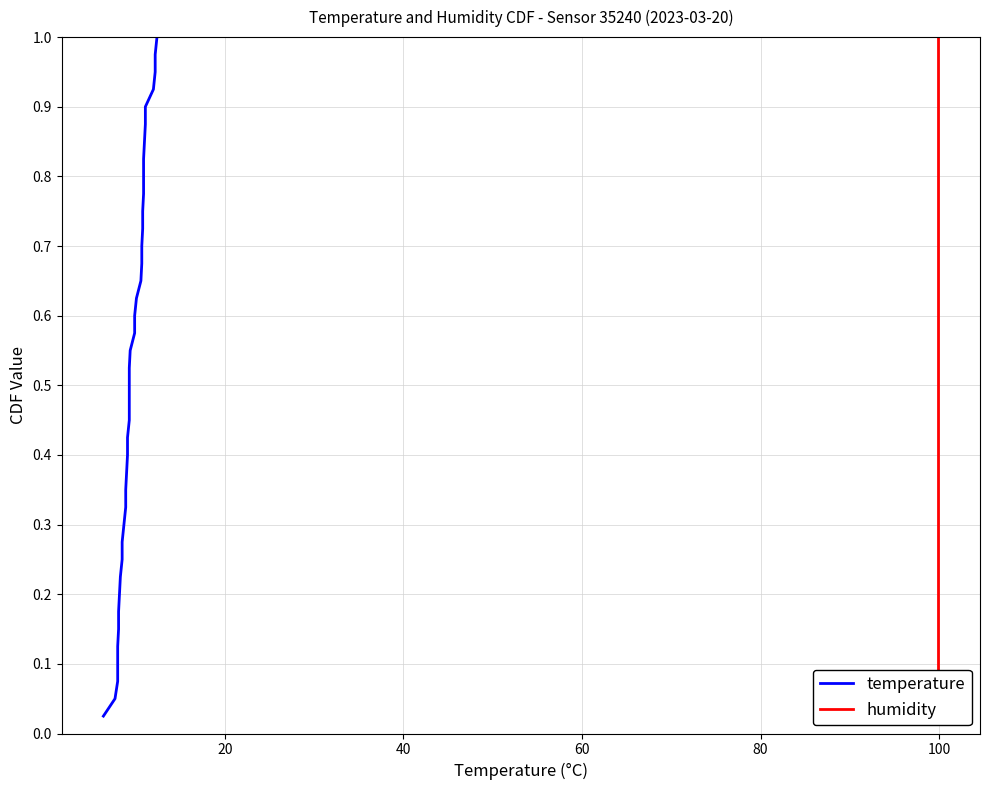

The humidity series shows 0.5 at 35. True or false?

False